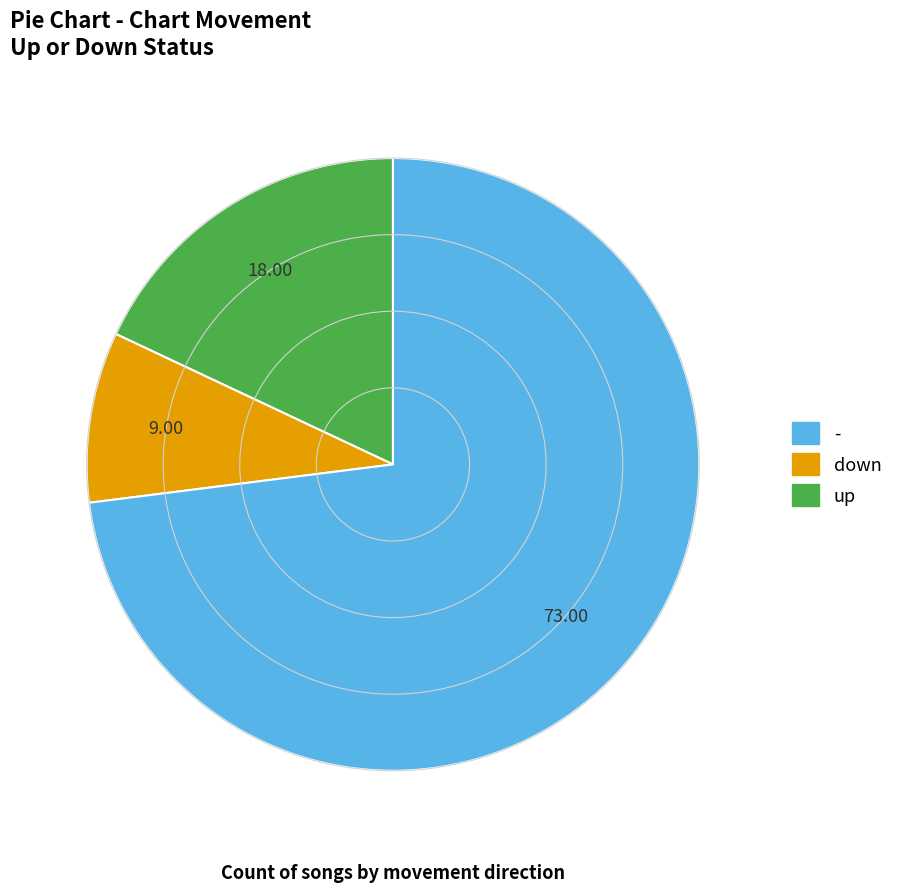

How many segments does this pie chart have?

3